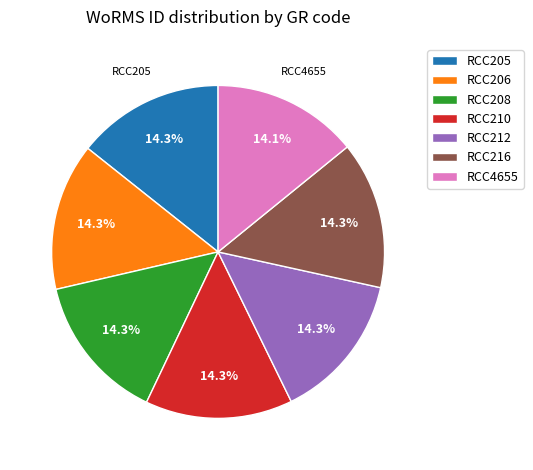

Is RCC206 the majority of the pie?

No